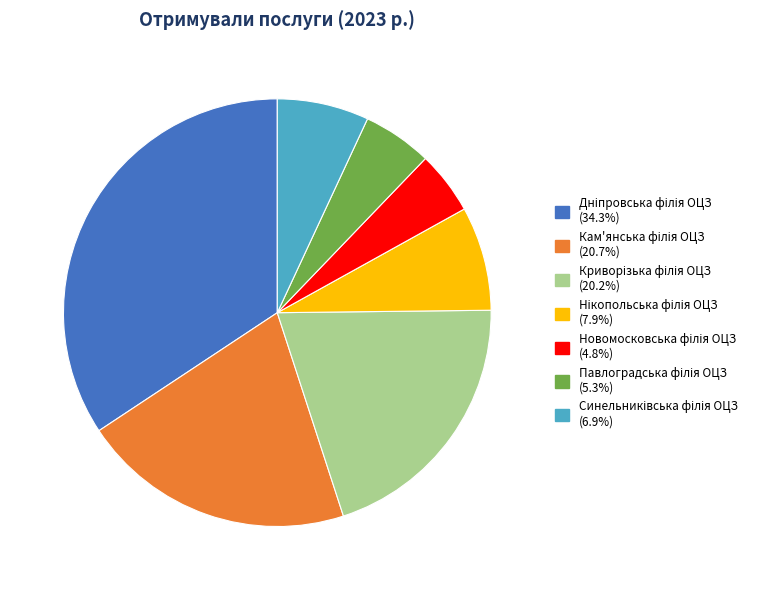

Does any single category account for the majority?

No